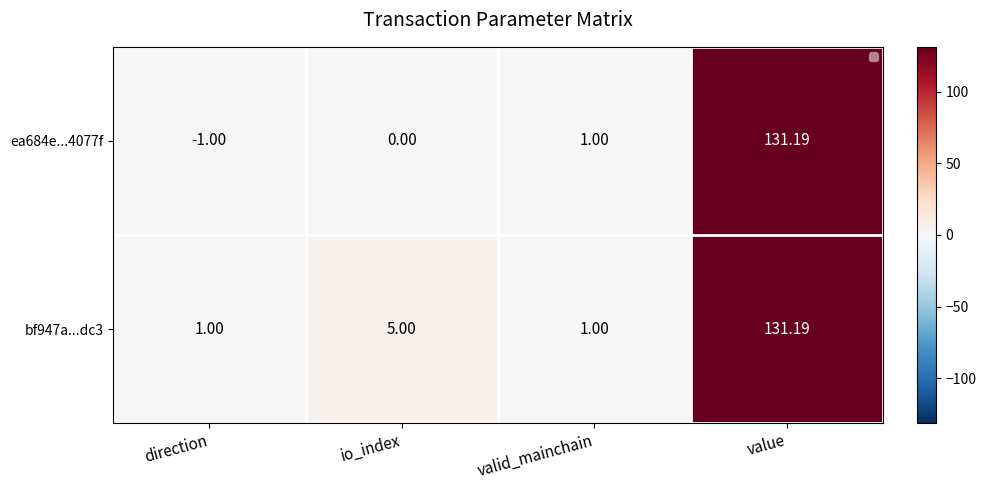

How many data points in bf947a...dc3 are less than 5?

2